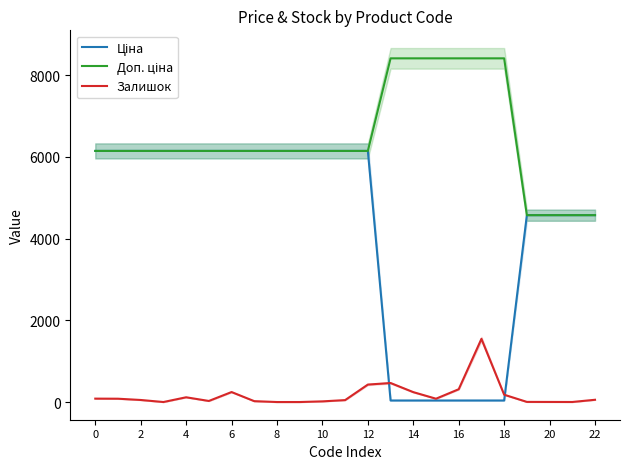

What is the average value of the Ціна series?

4277.0